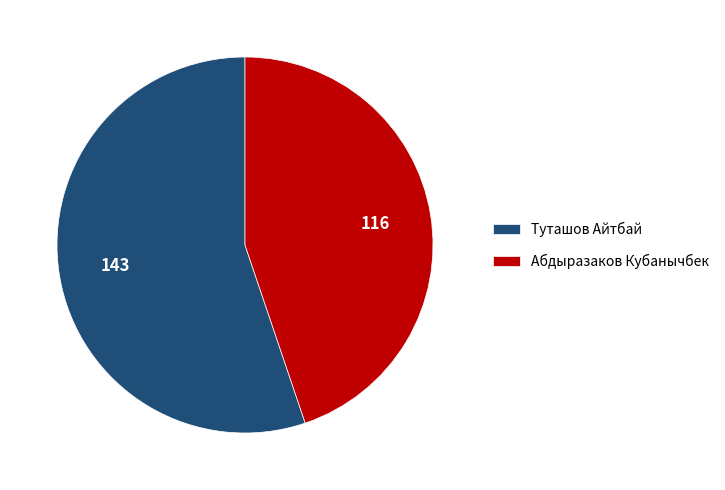

What is the smallest slice in the pie chart?

Абдыразаков Кубанычбек